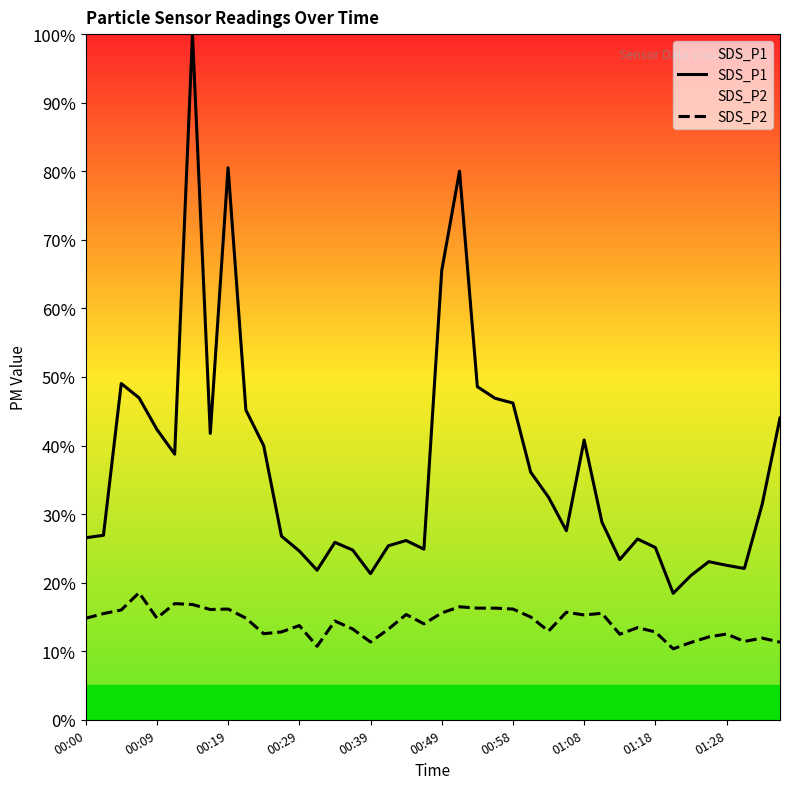

What is the difference between the maximum and minimum values in the SDS_P2 series?

8.2